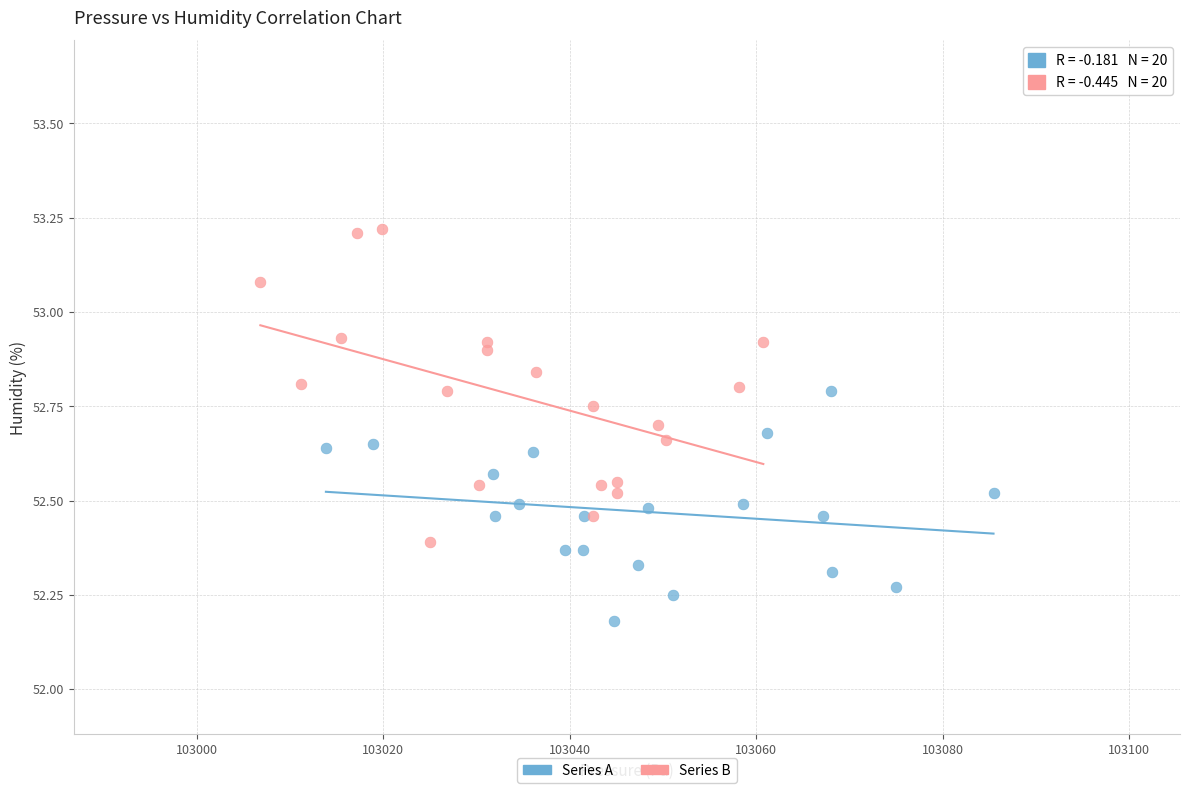

Which series has the widest spread of Y values?

Series B